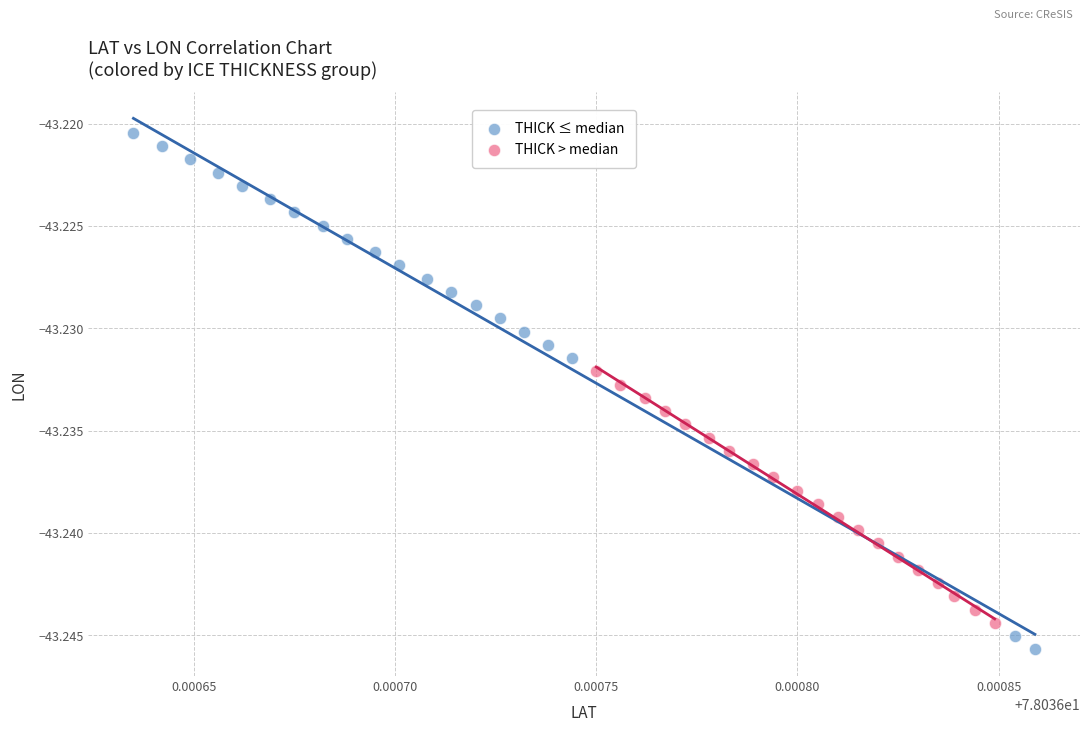

What are all the series names shown in the legend?

THICK ≤ median, THICK > median